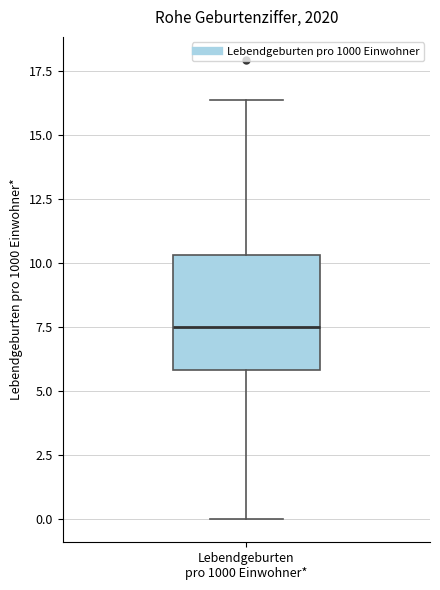

Where does the median line of the box for Lebendgeburten pro 1000 Einwohner* sit on the y-axis? The values are not printed on the chart, so give them approximately, as read against the axis.

7.5